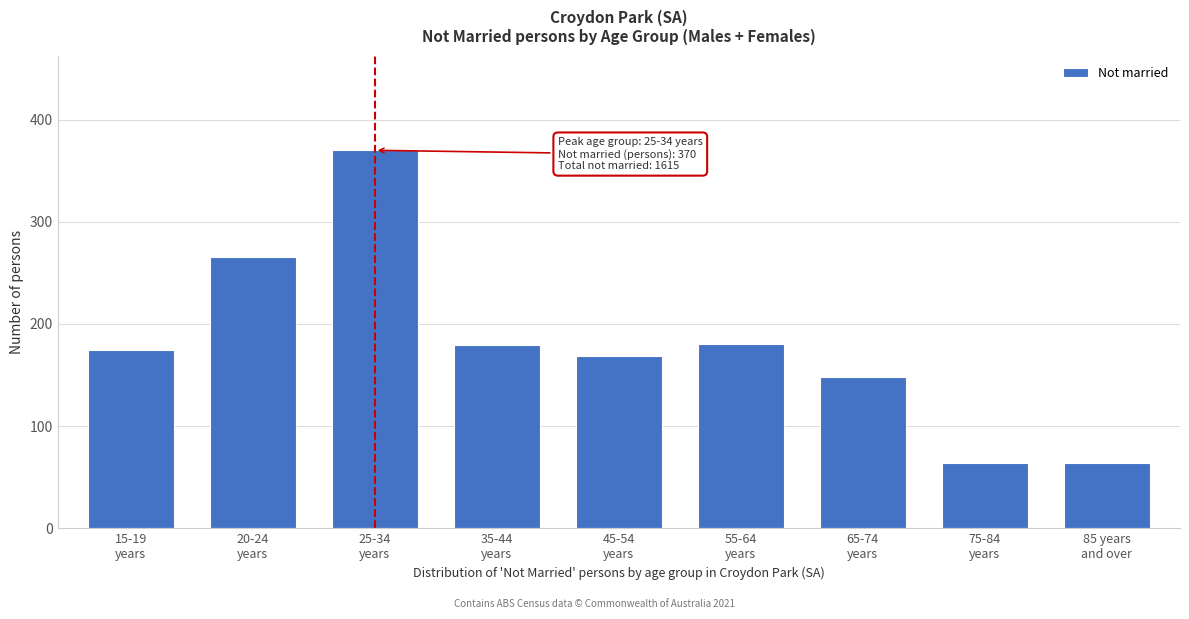

What is the sum of all values?

1615